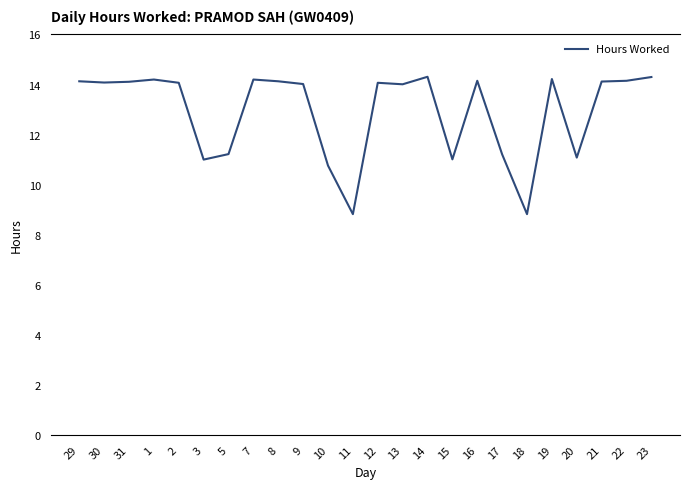

What is the smallest value displayed?

8.8